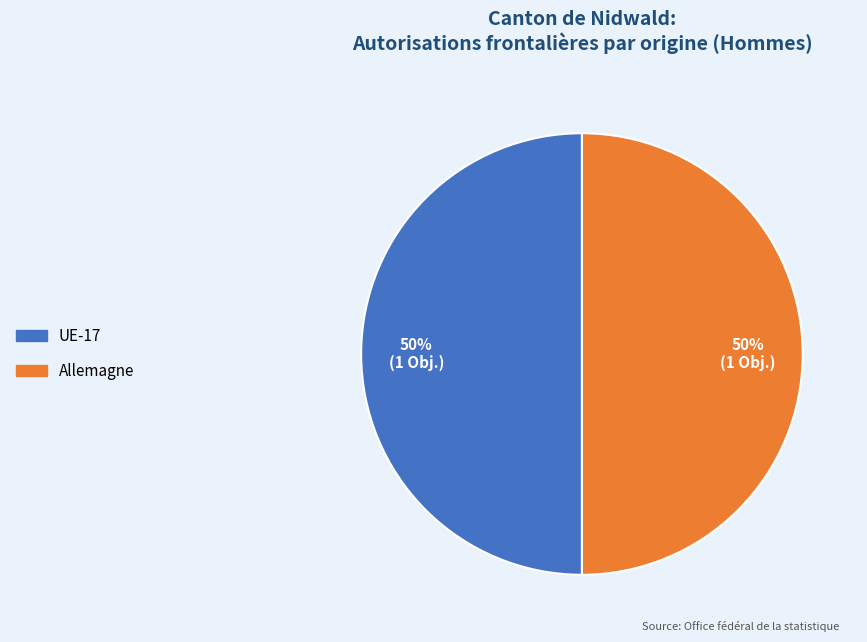

To the nearest percent, what is the average slice percentage?

50%